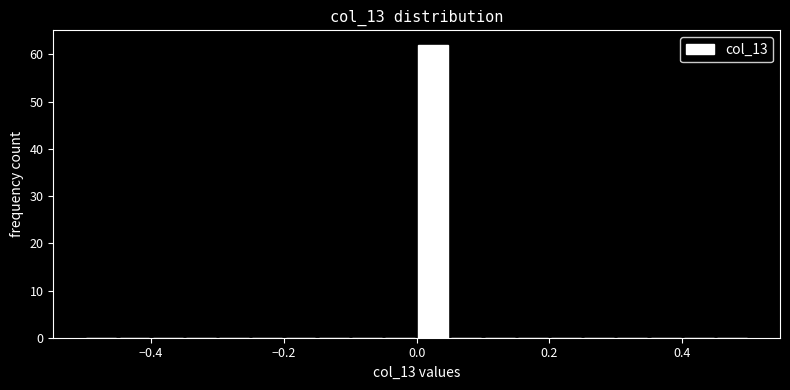

Read against the x-axis, roughly where is the centre of the tallest bar?

0.02